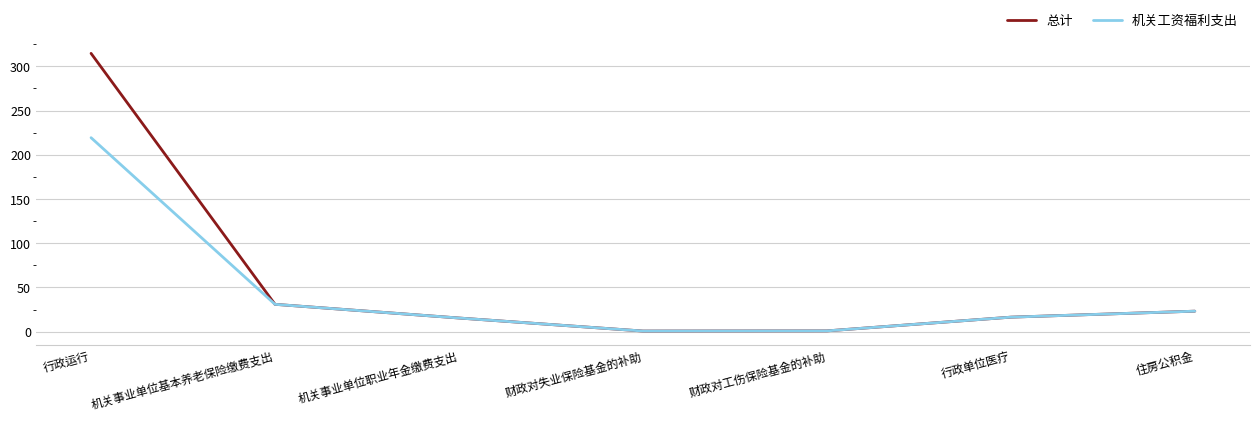

What is the lowest value of the 总计 series?

0.8